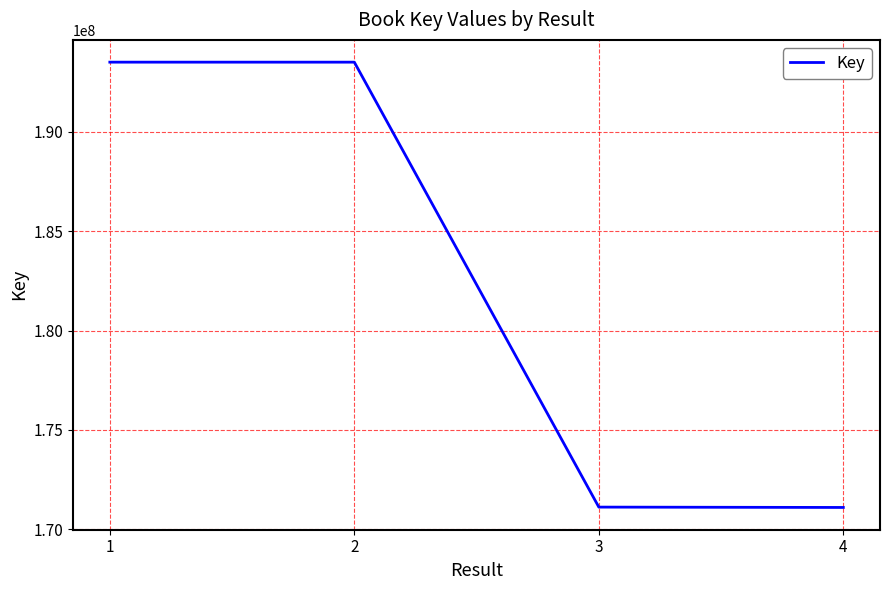

What value does the data have at 3, to the nearest 100?

171119900